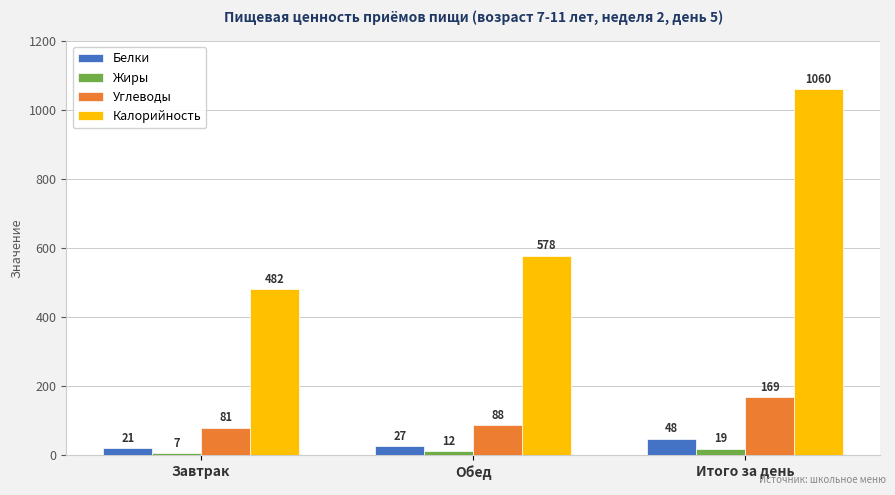

How many bars are there in total?

12